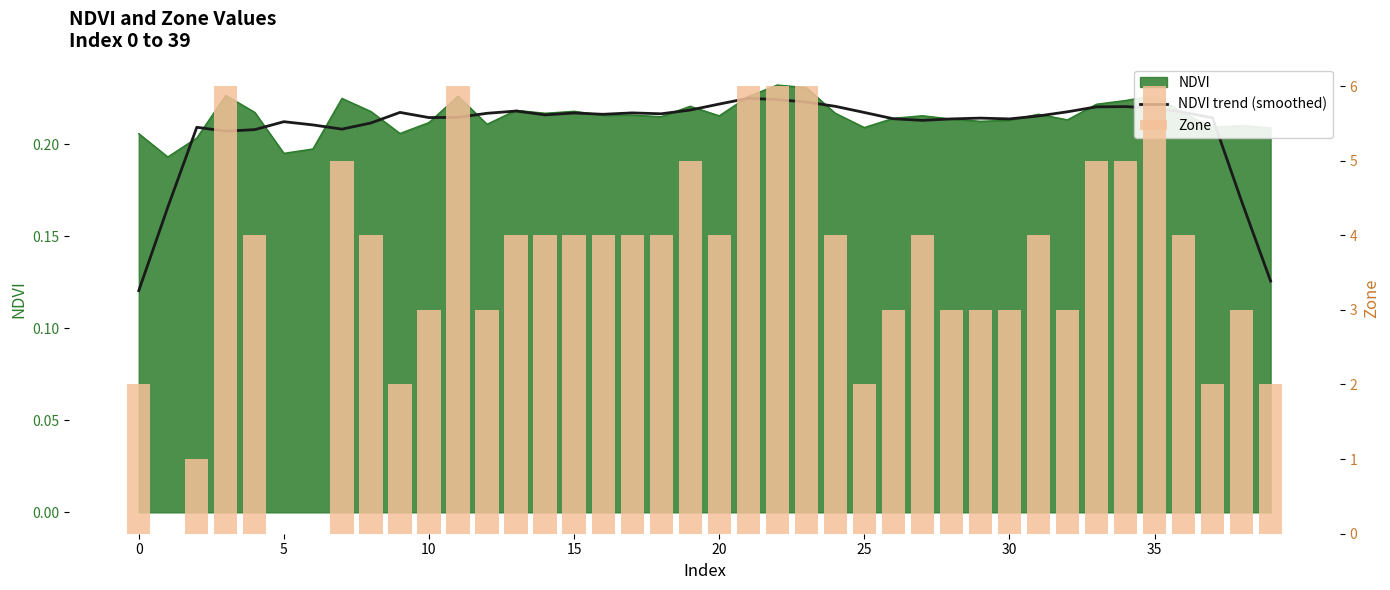

What is the difference between the maximum and minimum values in the Zone series?

6.0